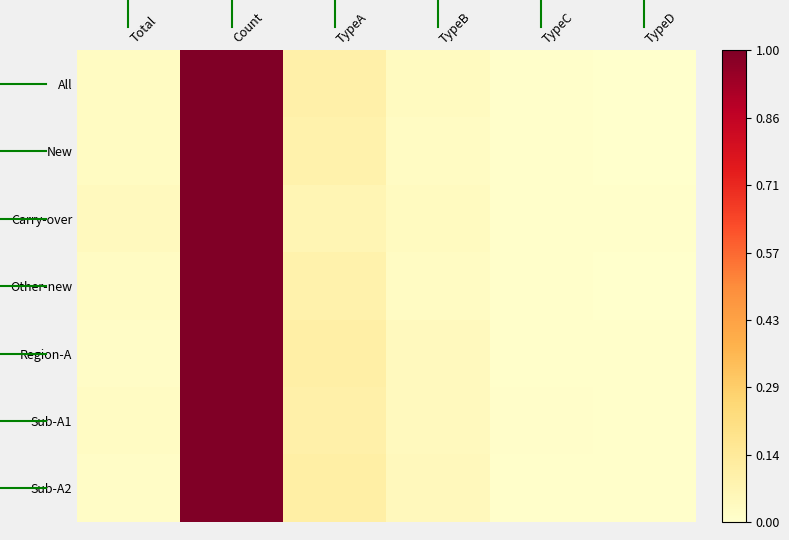

At which category is the sum across all series the highest?

Count